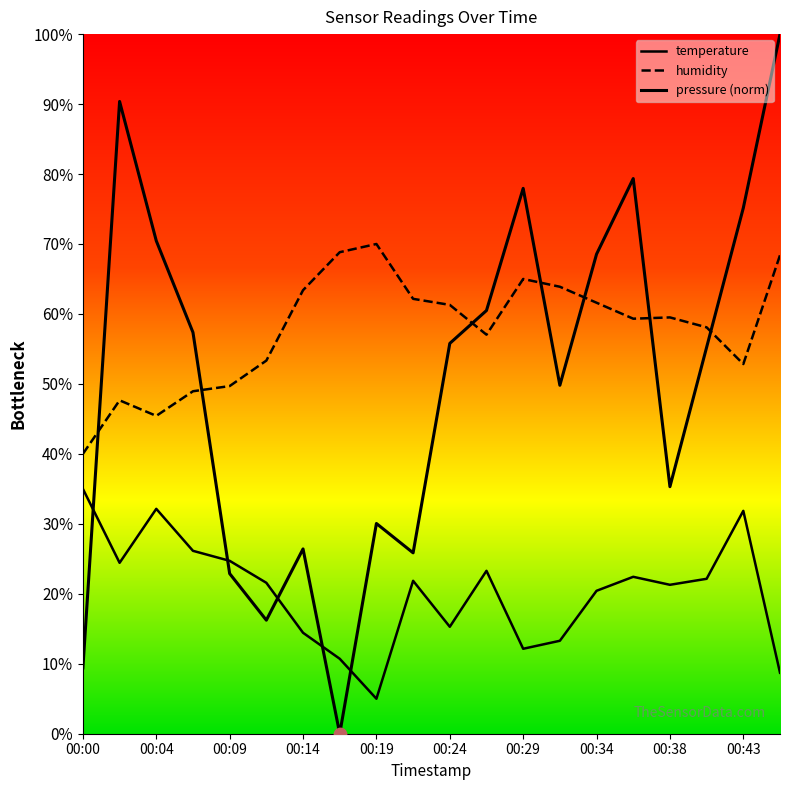

Which series reaches the maximum Y coordinate?

pressure